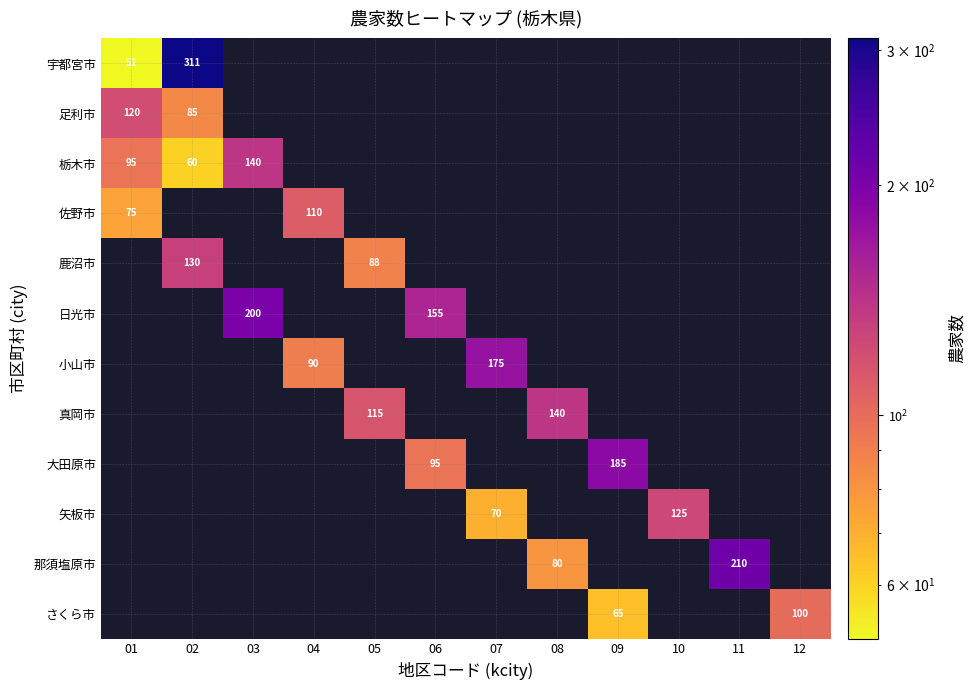

Is the value of 真岡市 at 08 greater than the value of 宇都宮市 at 04?

No